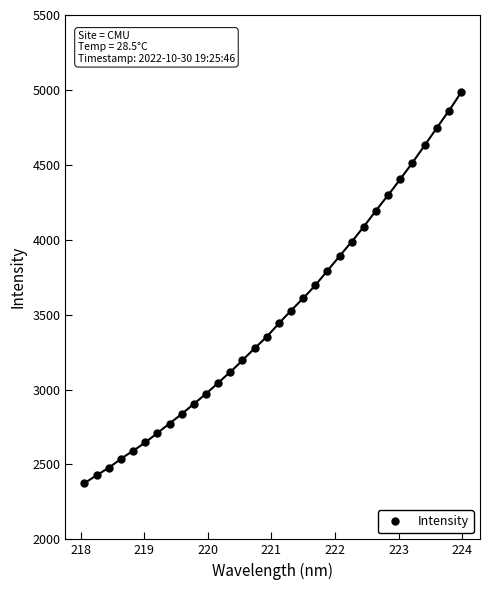

What is the value of the Intensity point at the 27th from the left?

4404.8